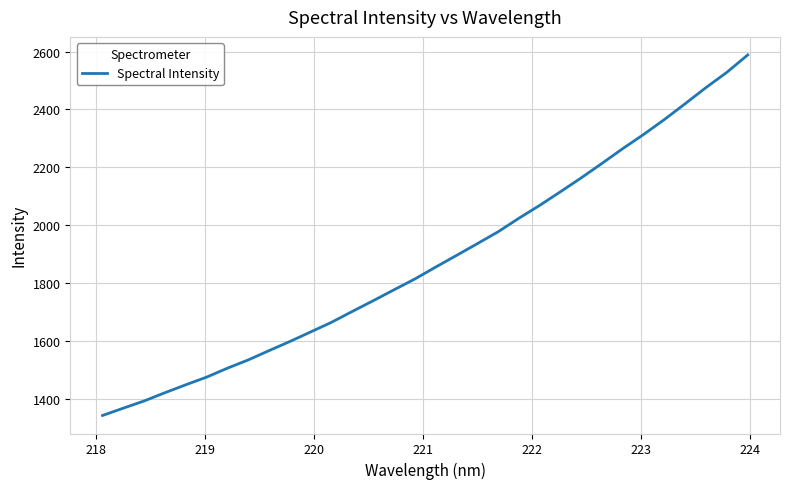

Does the chart have visible grid lines?

Yes